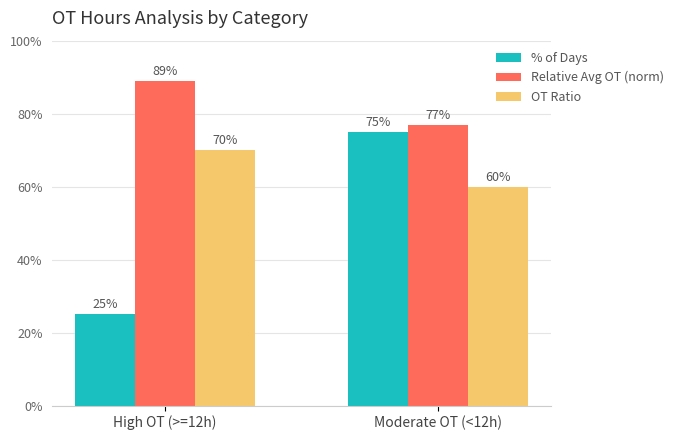

How many groups of bars are there?

2